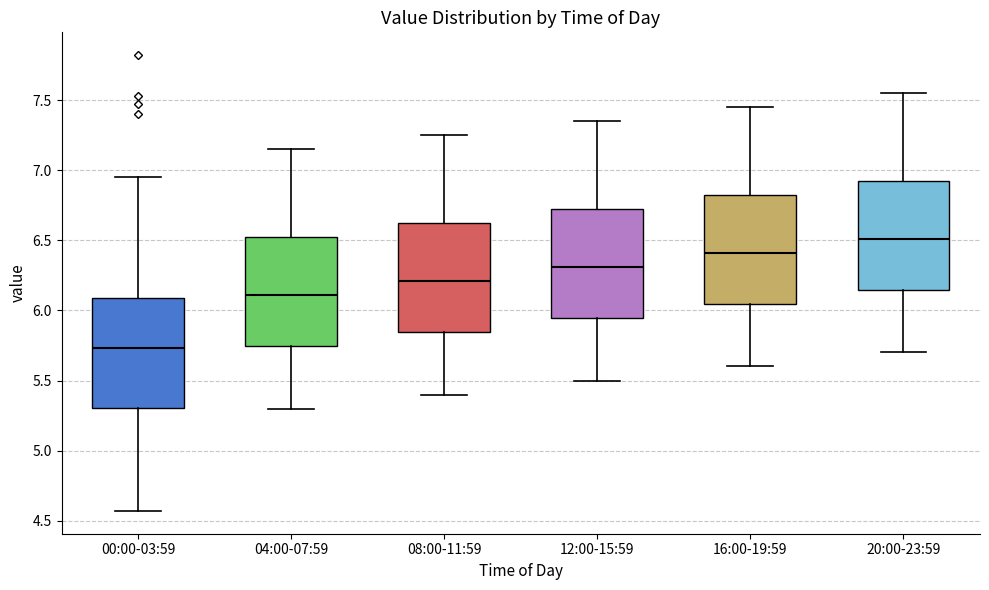

Which box has the highest median line?

20:00-23:59